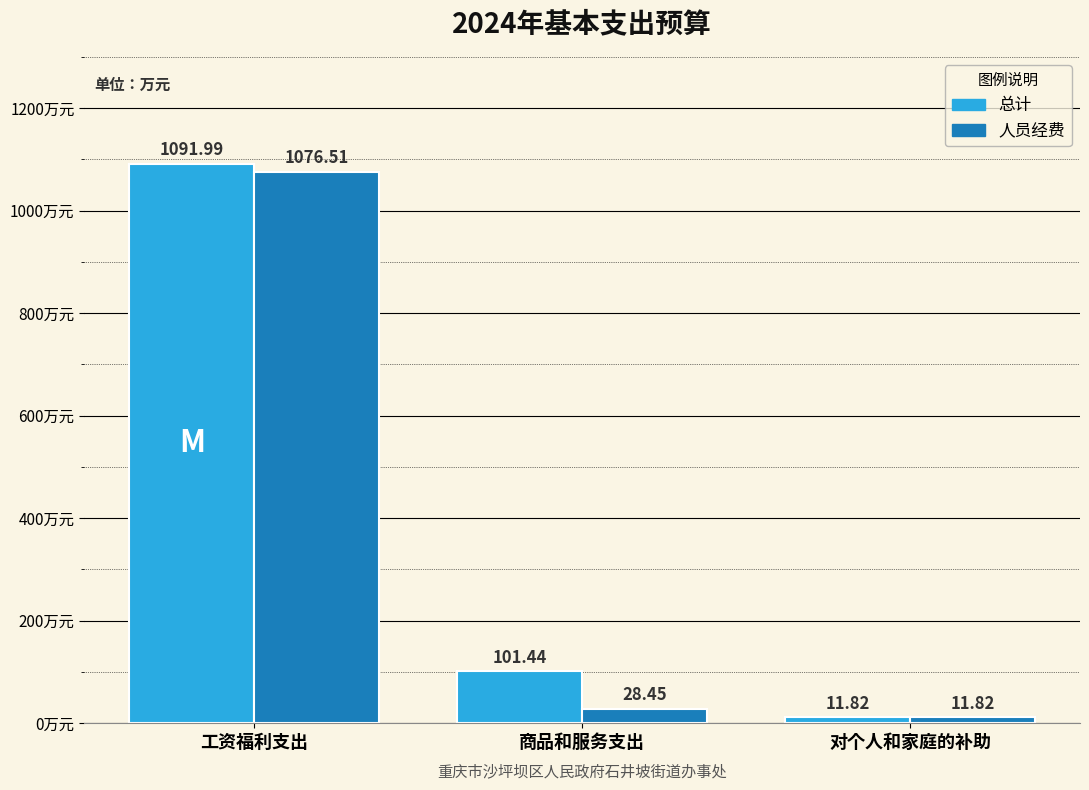

What is the difference between the highest and lowest values at 商品和服务支出?

73.0